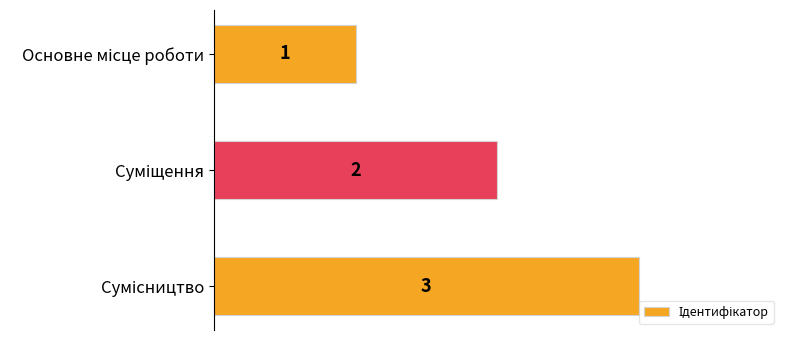

What is the maximum value shown in the chart?

3